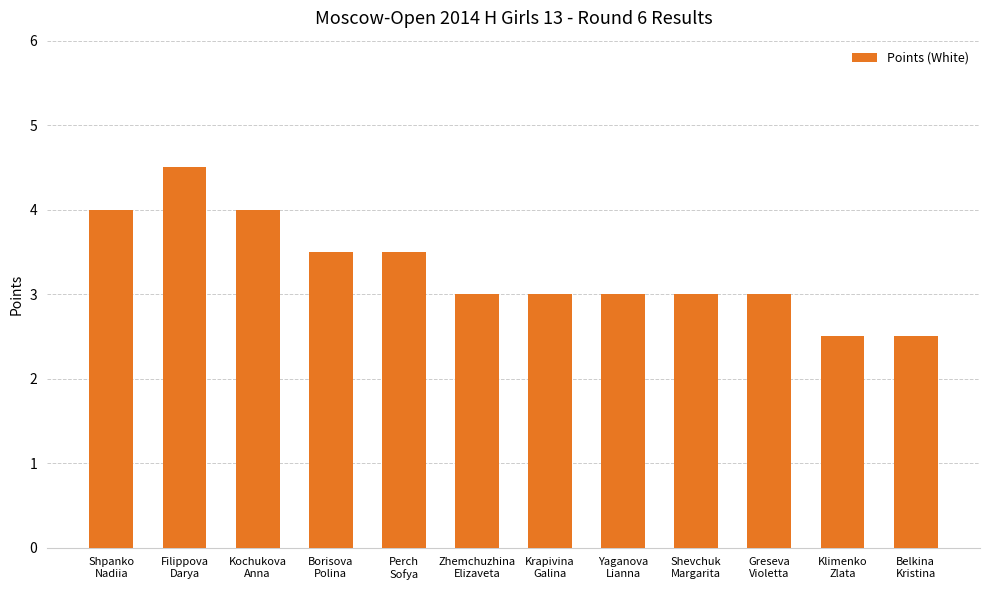

Which has a higher value, Borisova
Polina or Belkina
Kristina?

Borisova
Polina